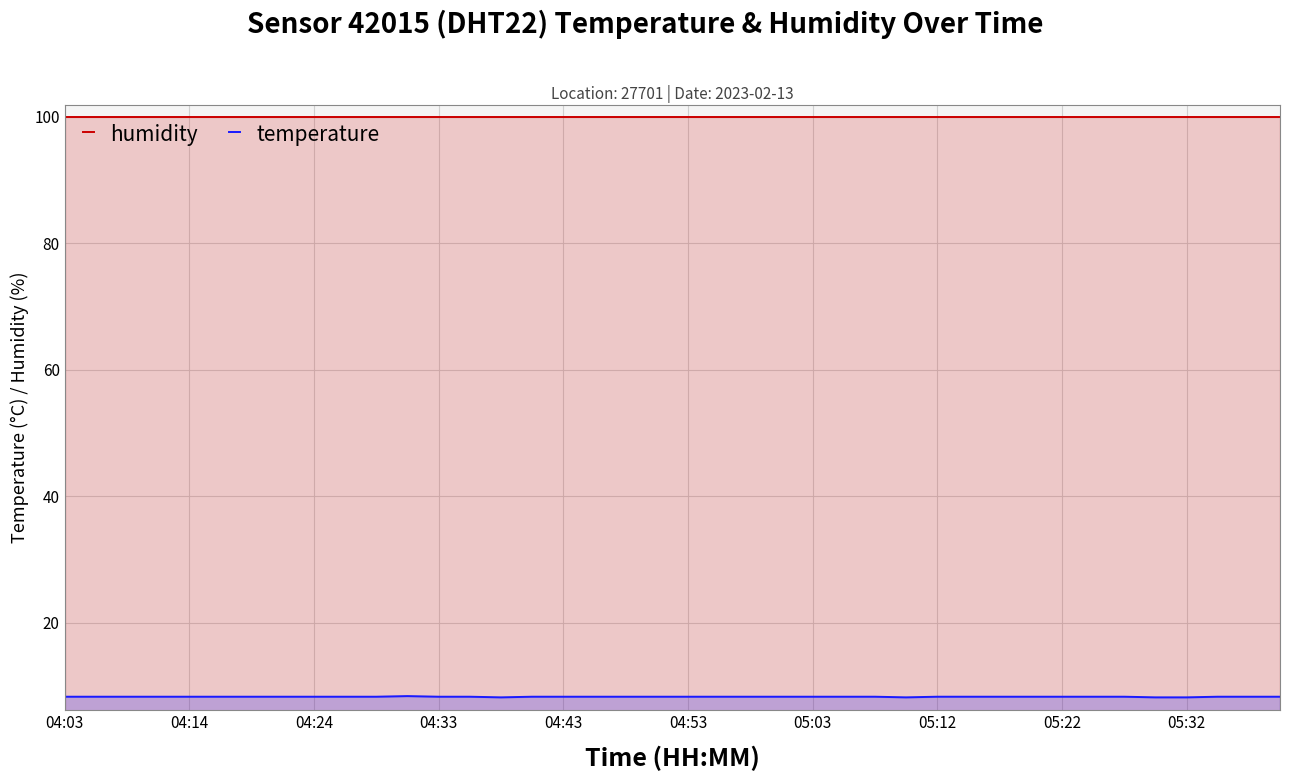

True or false: humidity has more than 2 points higher than both neighbors.

False